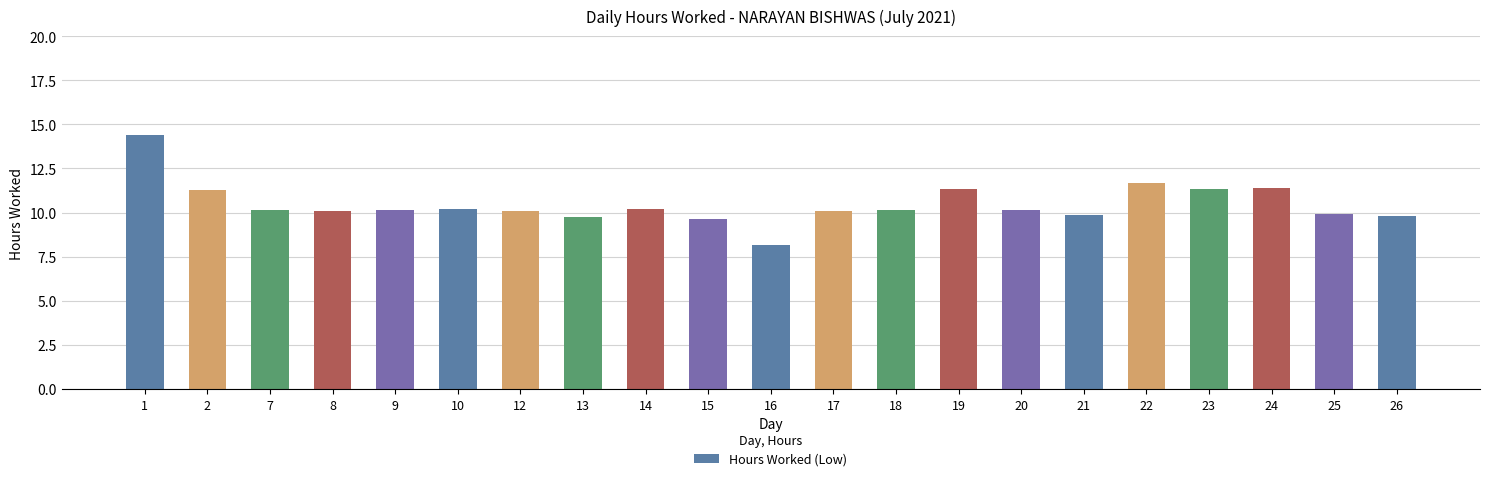

What is the sum of the values at 13 and 26?

19.6